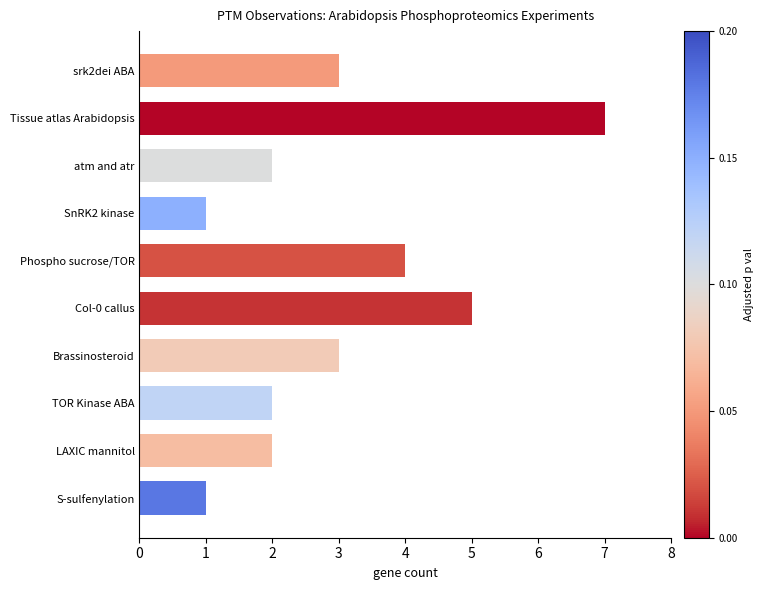

What is the label of the 6th bar from the bottom?

Phospho sucrose/TOR